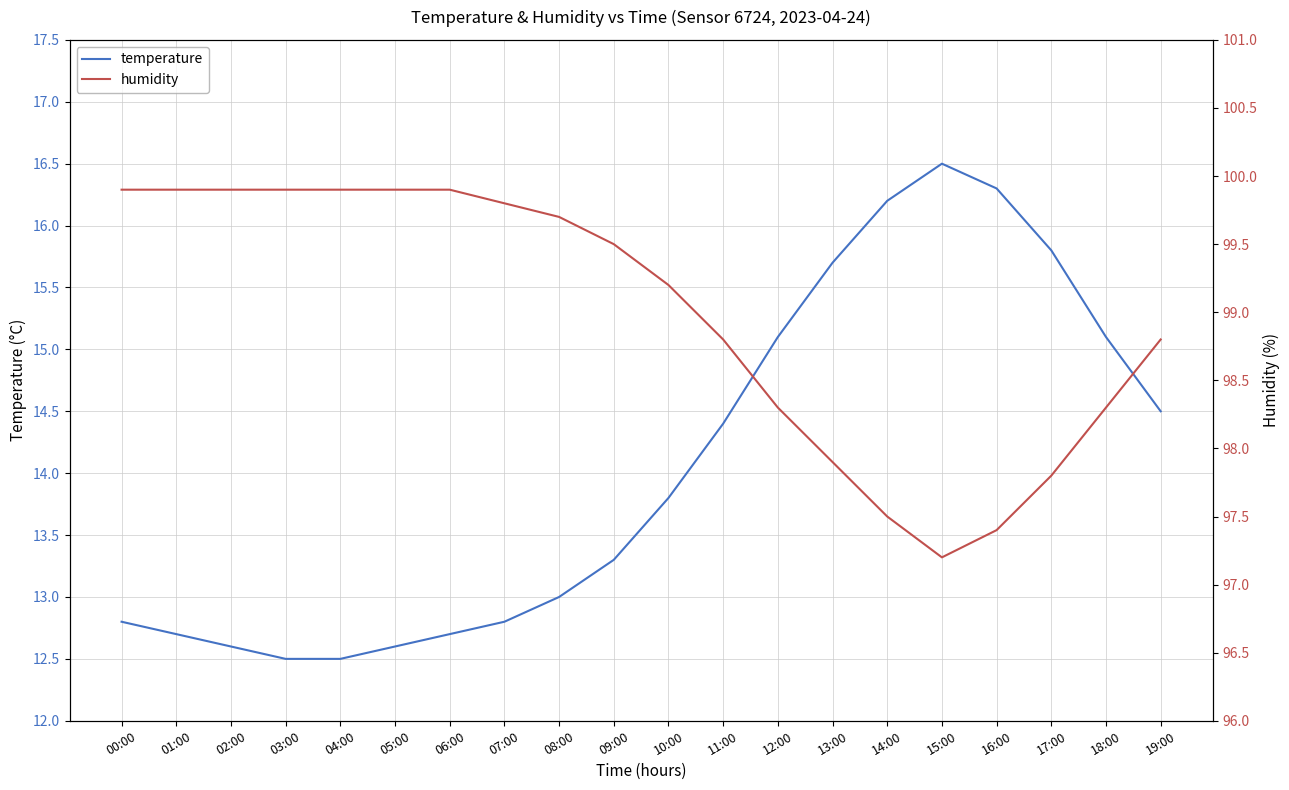

True or false: temperature and humidity cross at least once.

False